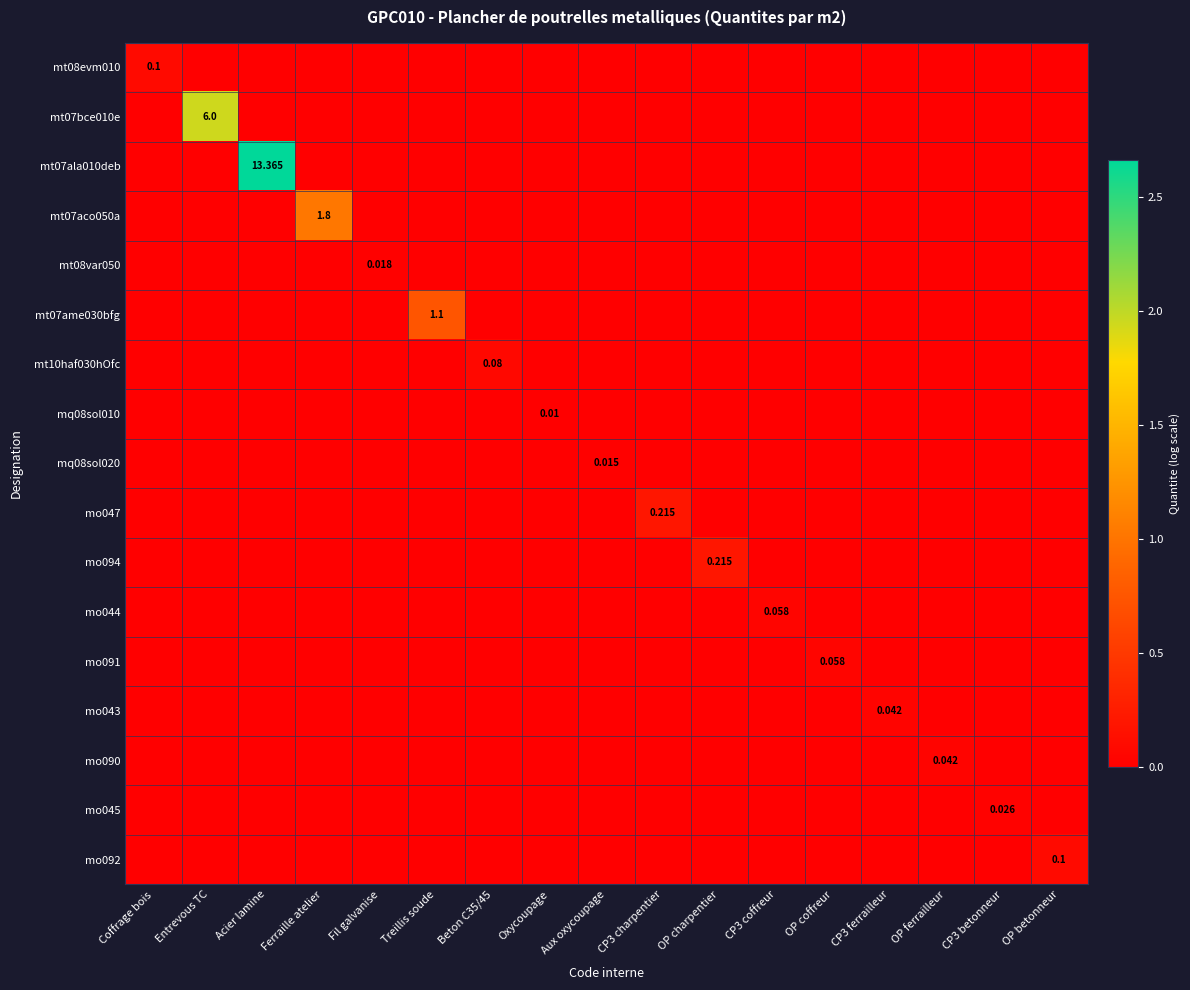

How many values in mt07ala010deb are above zero?

1